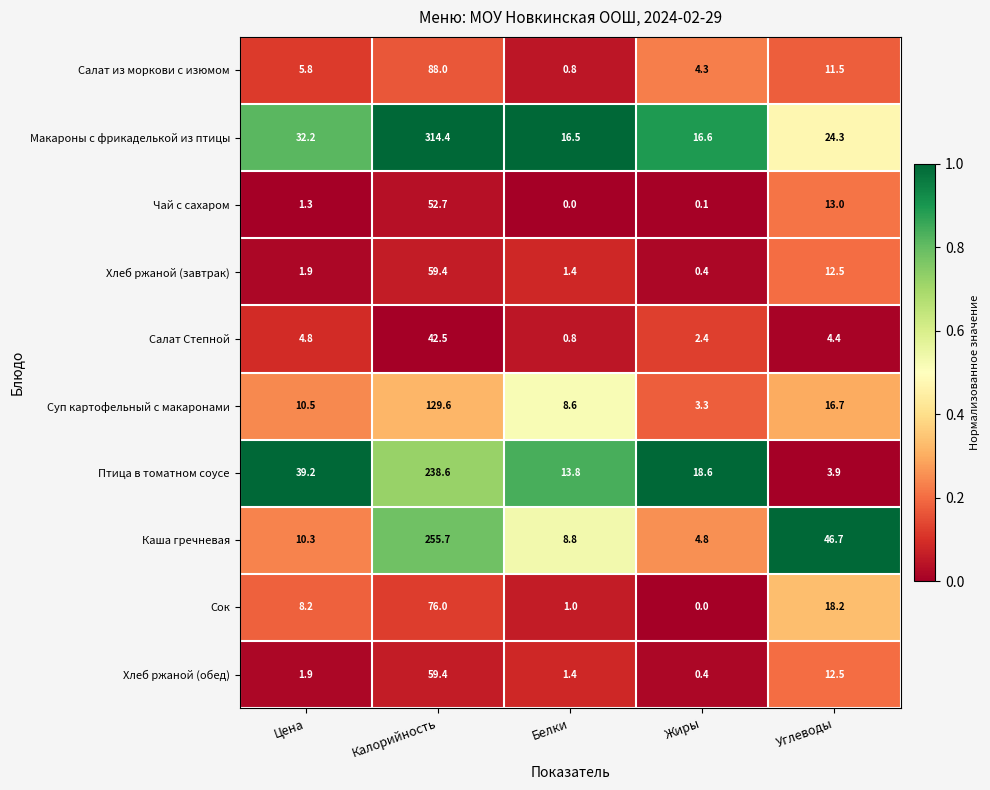

Rank the categories by Суп картофельный с макаронами value from lowest to highest.

Жиры, Белки, Цена, Углеводы, Калорийность